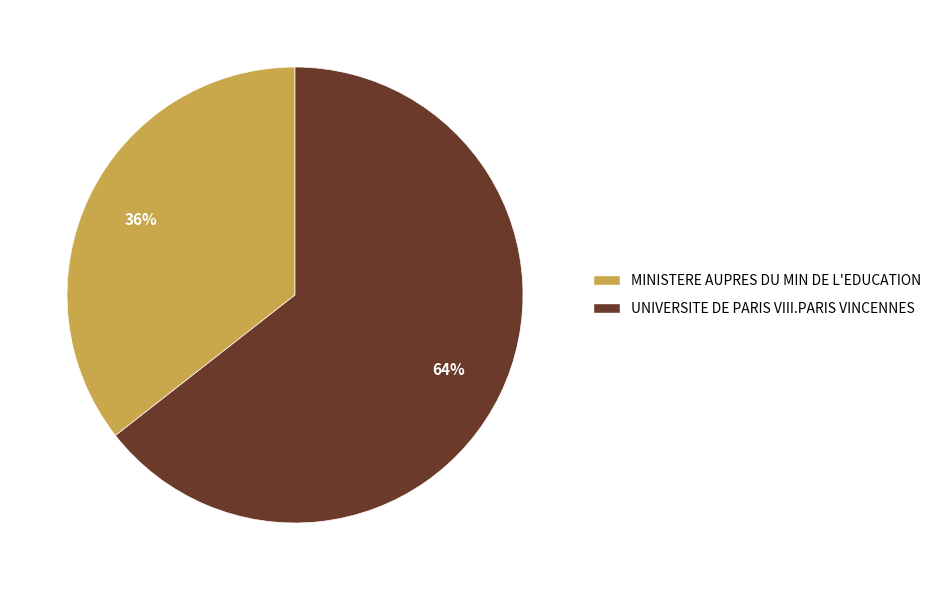

Count the number of slices in the pie.

2